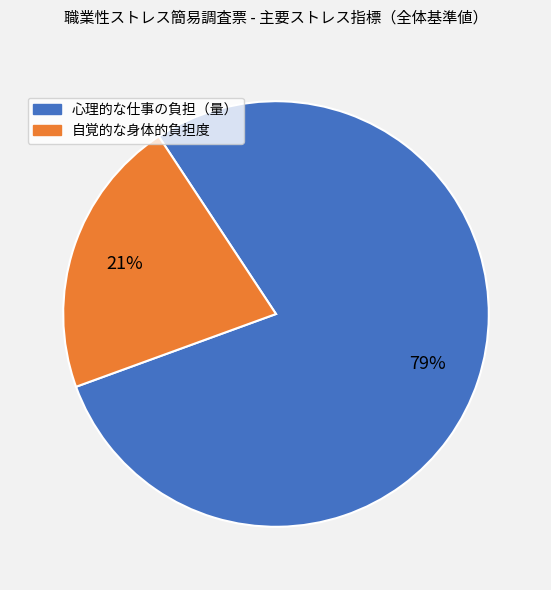

Is there any slice that represents more than half of the pie?

Yes